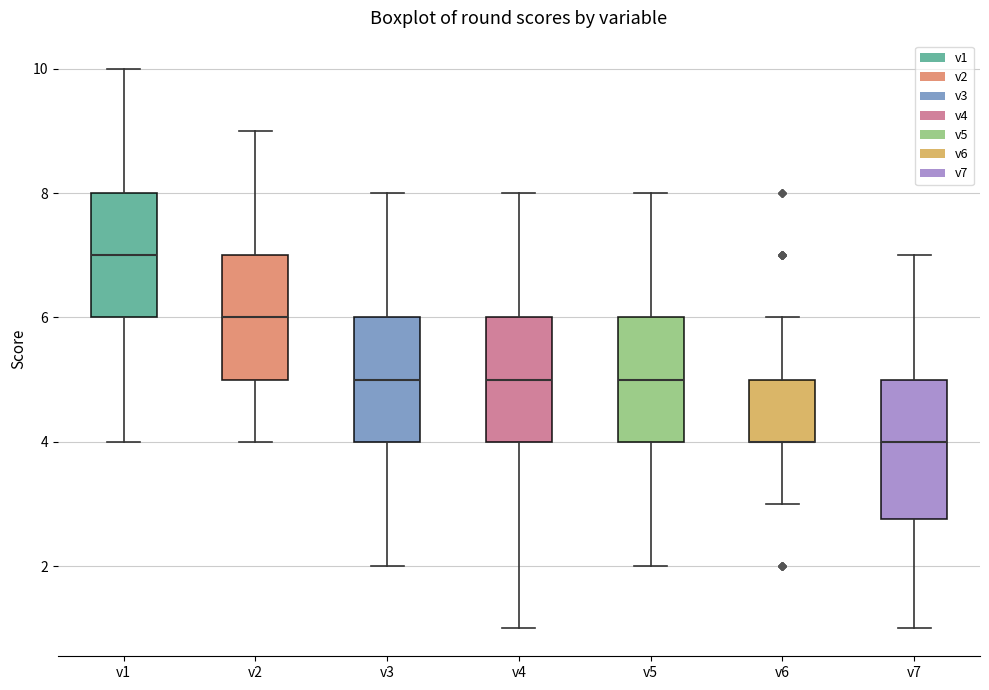

Comparing the boxes themselves (not the whiskers), which one is the tallest?

v7